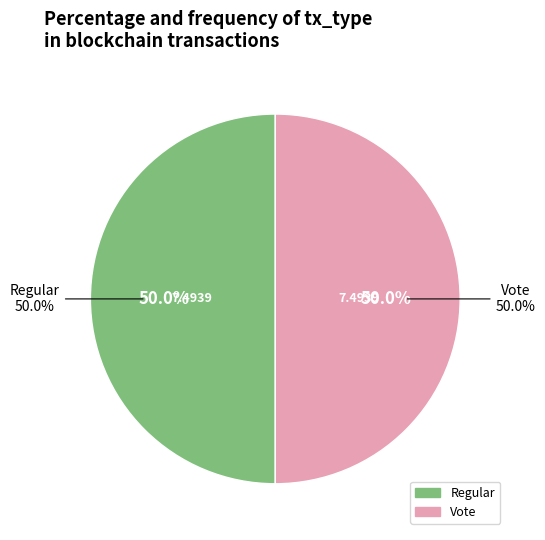

Do Vote and Regular together represent more than half of the pie?

Yes